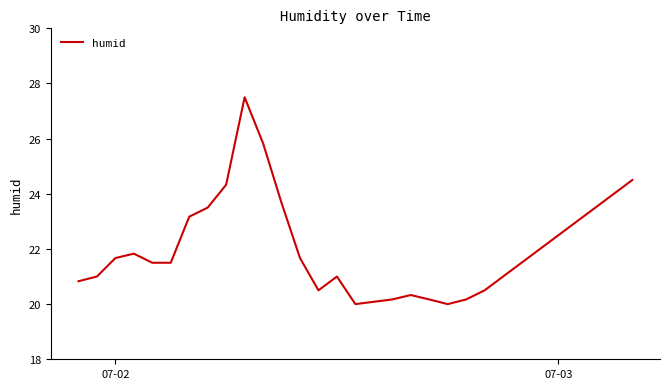

What is the sum of all values?

662.8